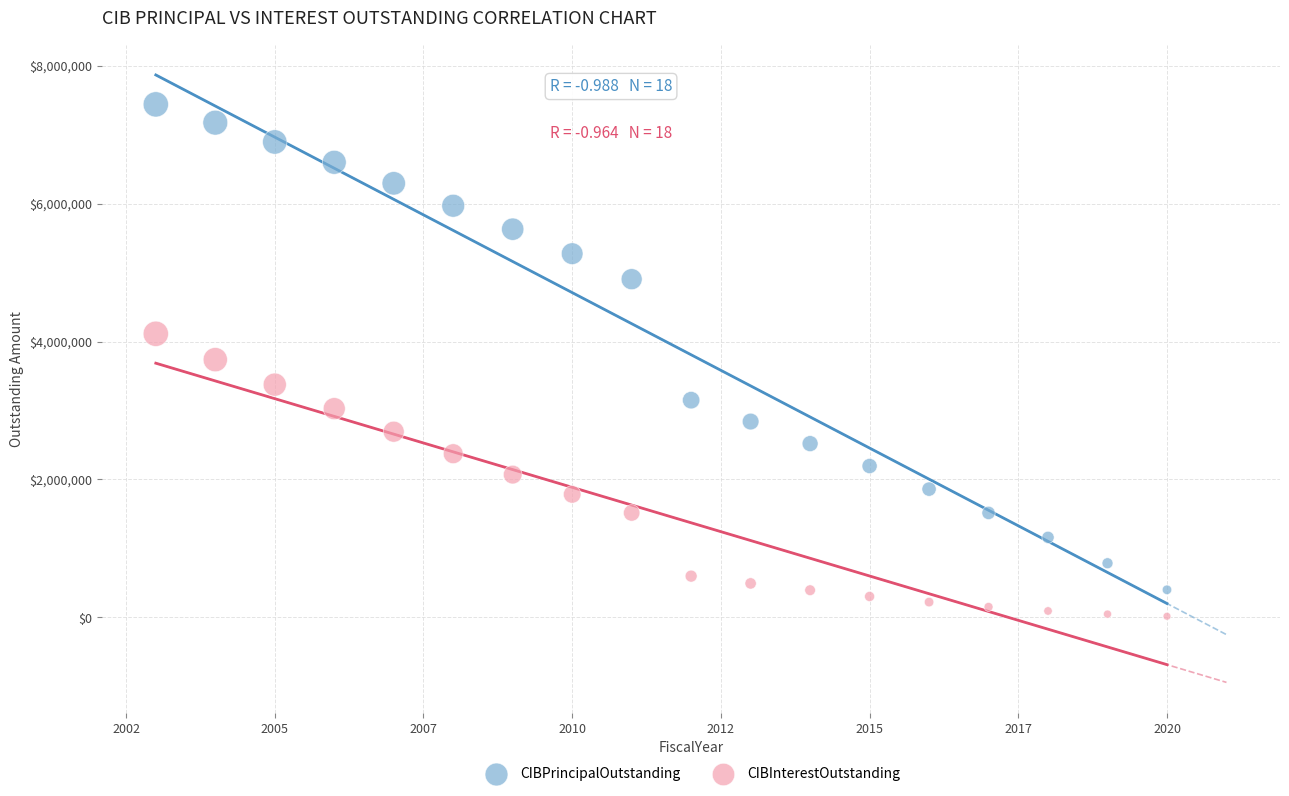

Which series reaches the maximum Y coordinate?

CIBPrincipalOutstanding